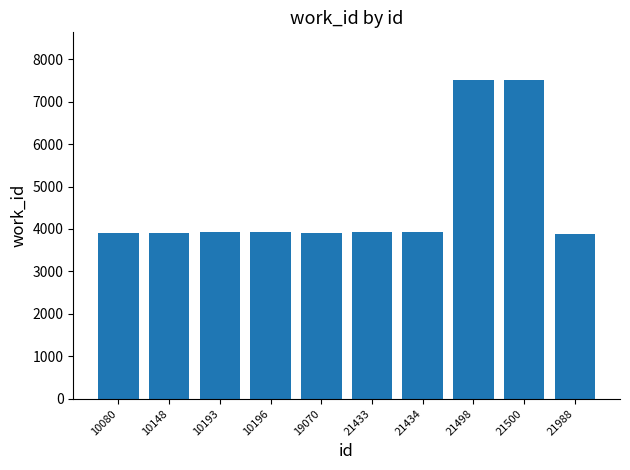

What is the greatest value displayed?

7507